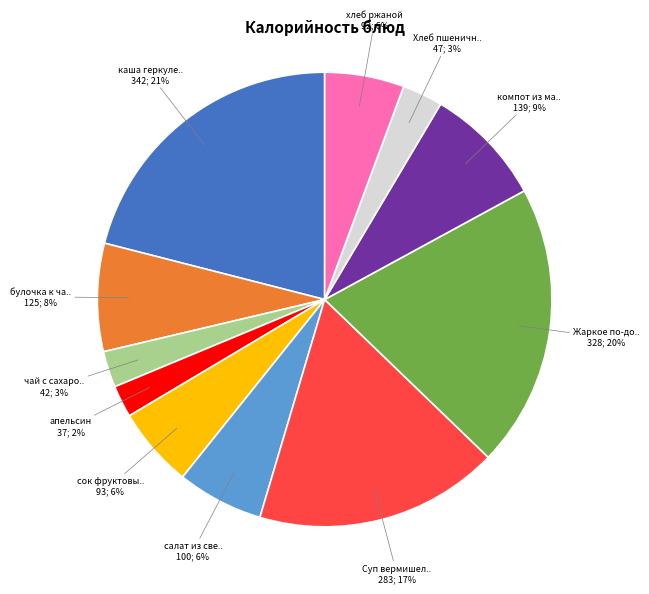

Count the number of slices in the pie.

11